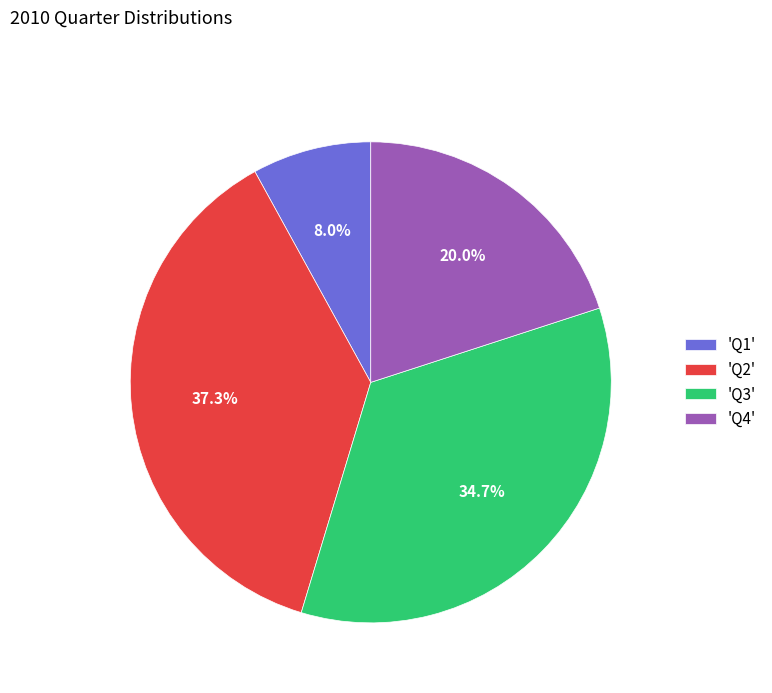

Is there any slice that represents more than half of the pie?

No